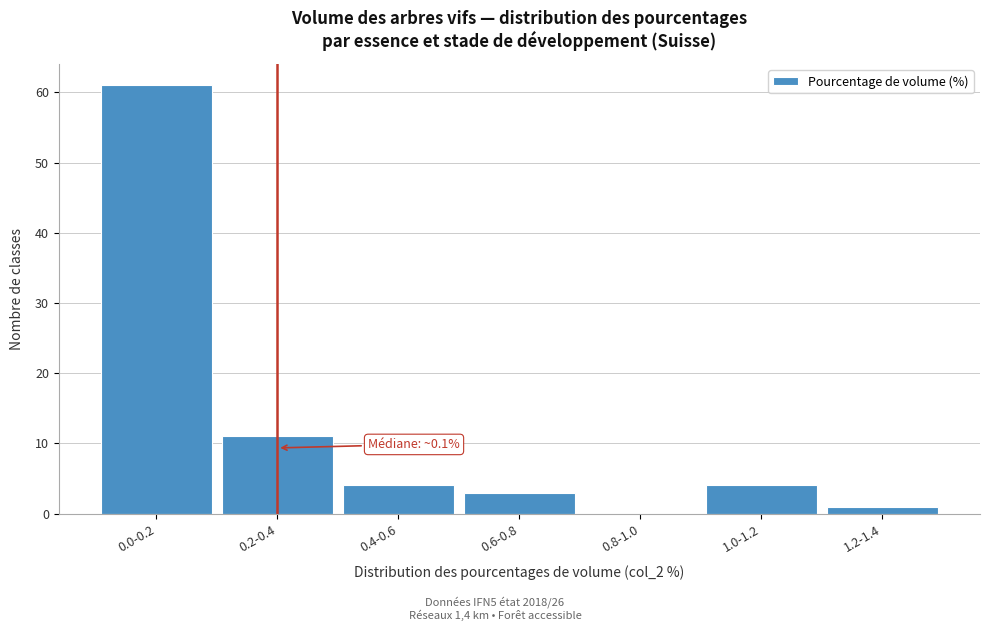

Reading left to right, transcribe all the data shown in this chart.

0.0-0.2=61	0.2-0.4=11	0.4-0.6=4	0.6-0.8=3	0.8-1.0=0	1.0-1.2=4	1.2-1.4=1